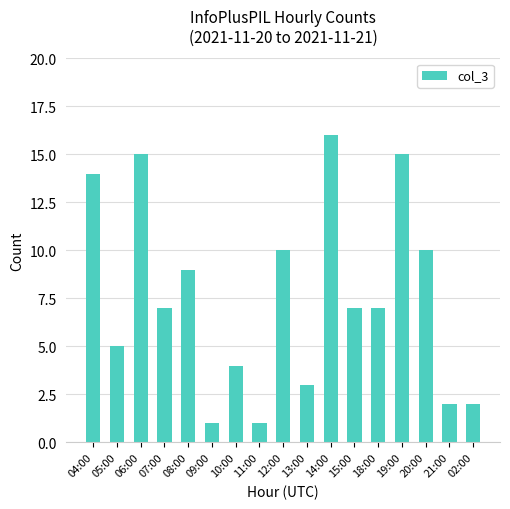

What is the change in value from 06:00 to 08:00?

-6